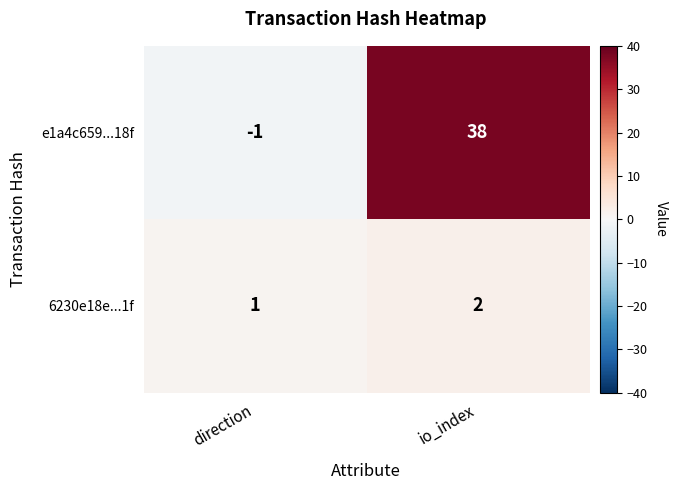

What is the sum of the e1a4c659...18f values at direction and io_index?

37